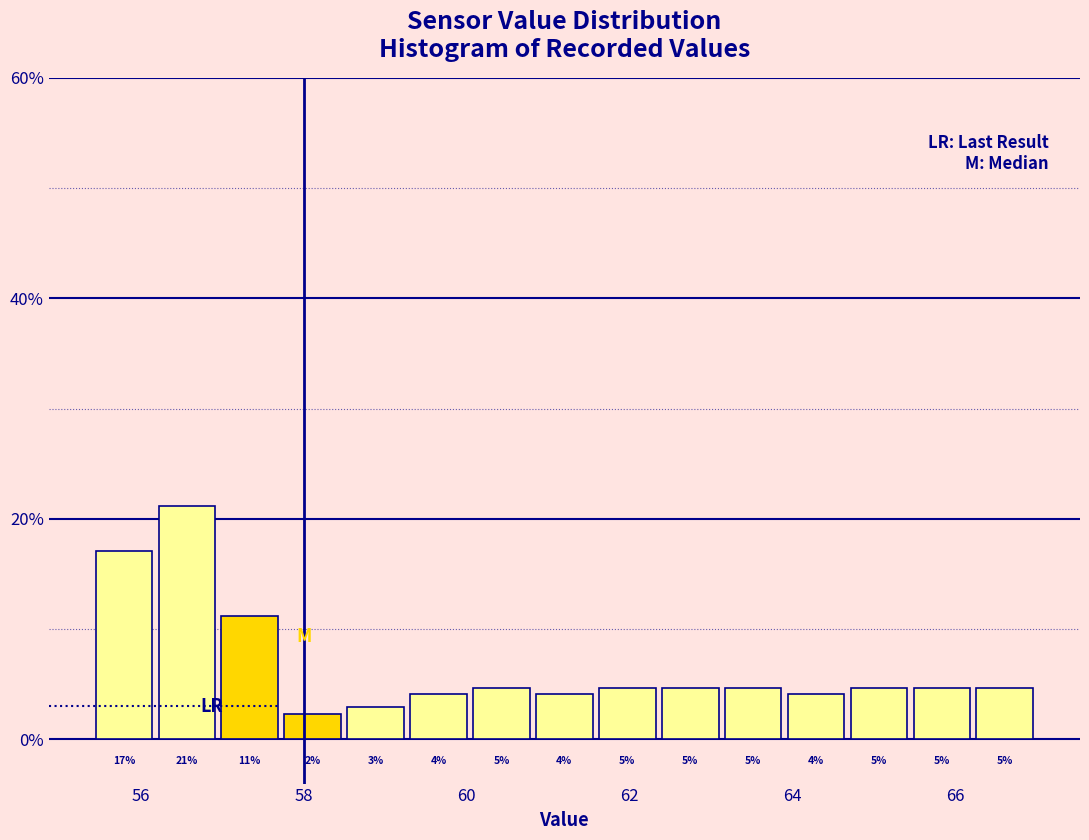

Read against the x-axis, roughly where is the centre of the tallest bar?

56.6